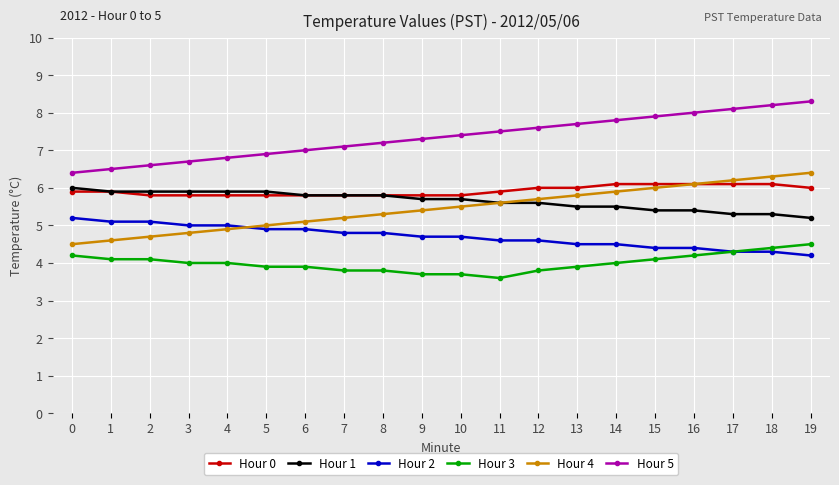

Read the Hour 2 value at 0.

5.2